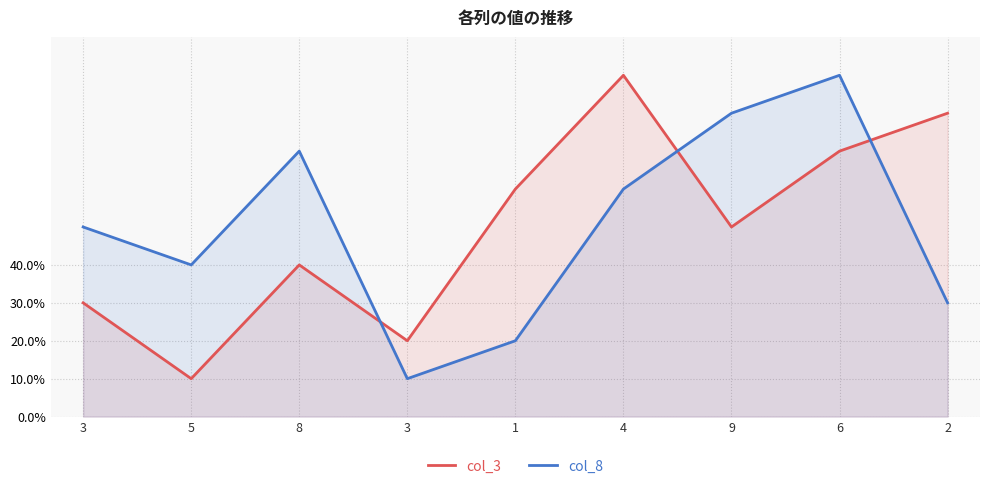

True or false: col_8 has a value of 1 at 3.

True